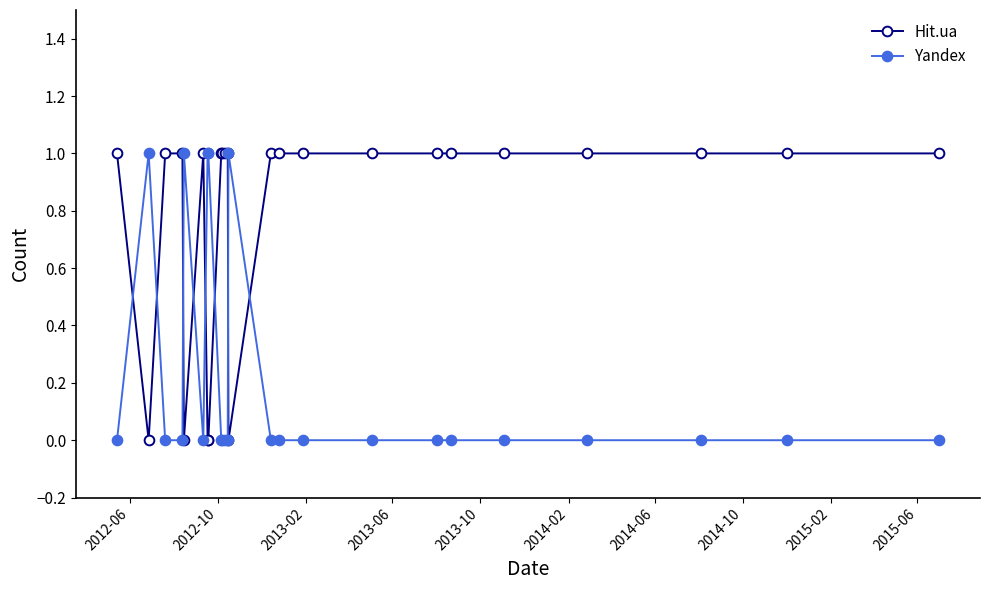

What are all the series names shown in the legend?

Hit.ua, Yandex